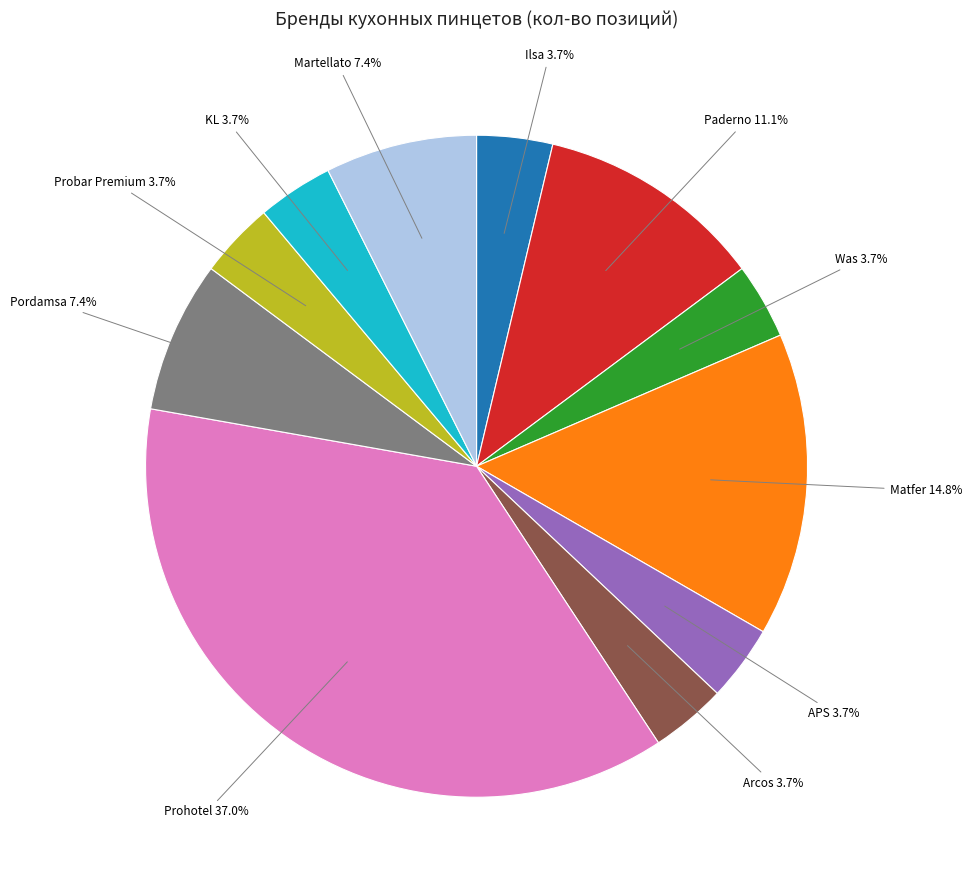

Is there any slice that represents more than half of the pie?

No